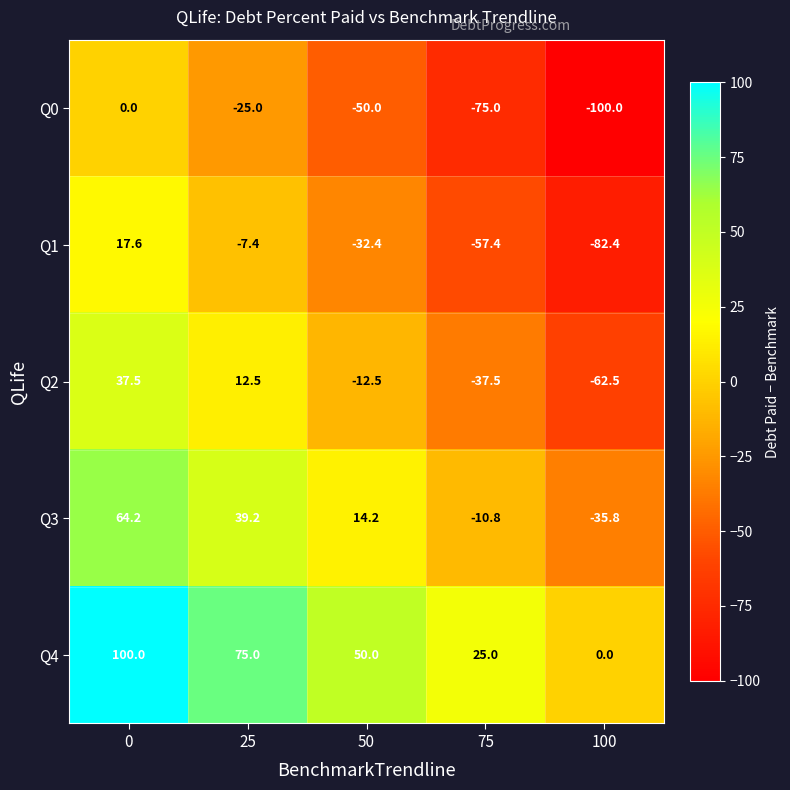

How many positive values does the Q1 series have?

1